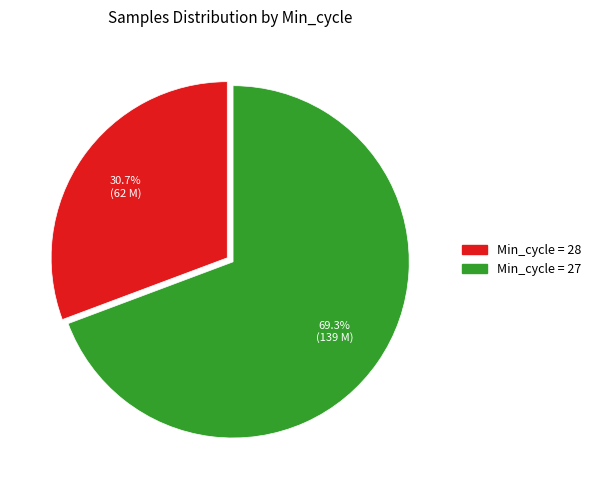

Is there a majority slice in this chart?

Yes